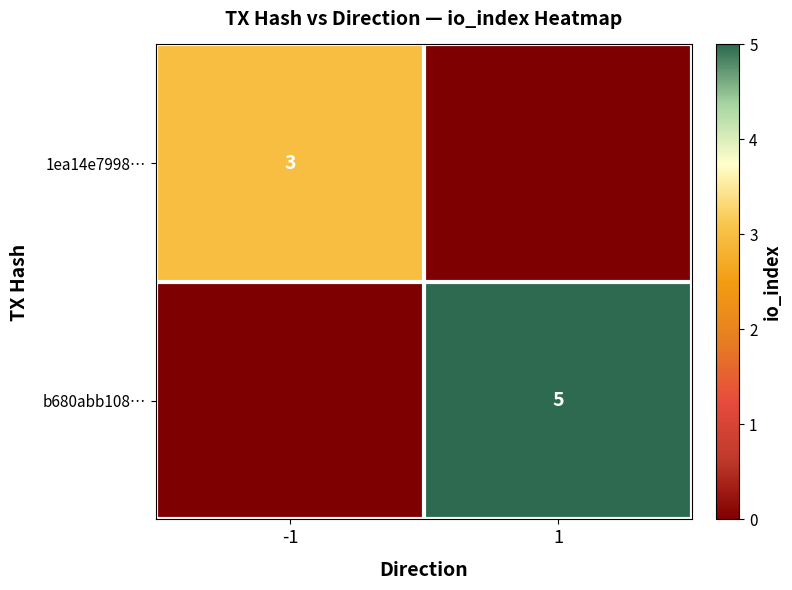

Is the value of b680abb108… at 1 greater than the value of 1ea14e7998… at -1?

Yes